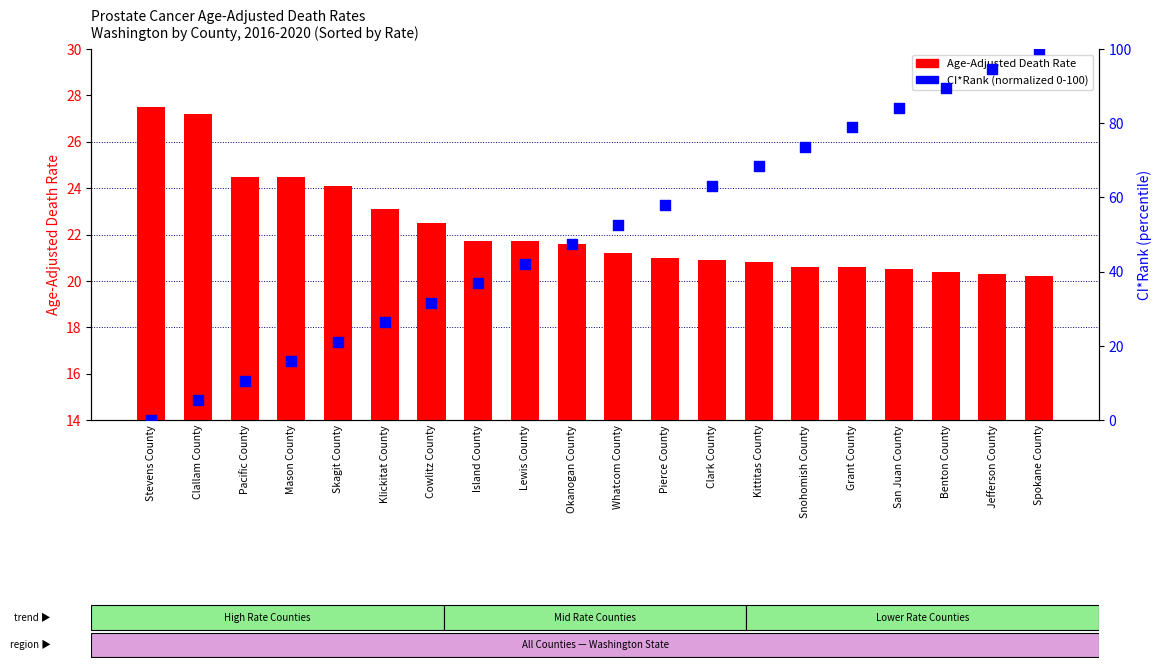

Which series has the largest total across all categories?

CI*Rank (normalized)